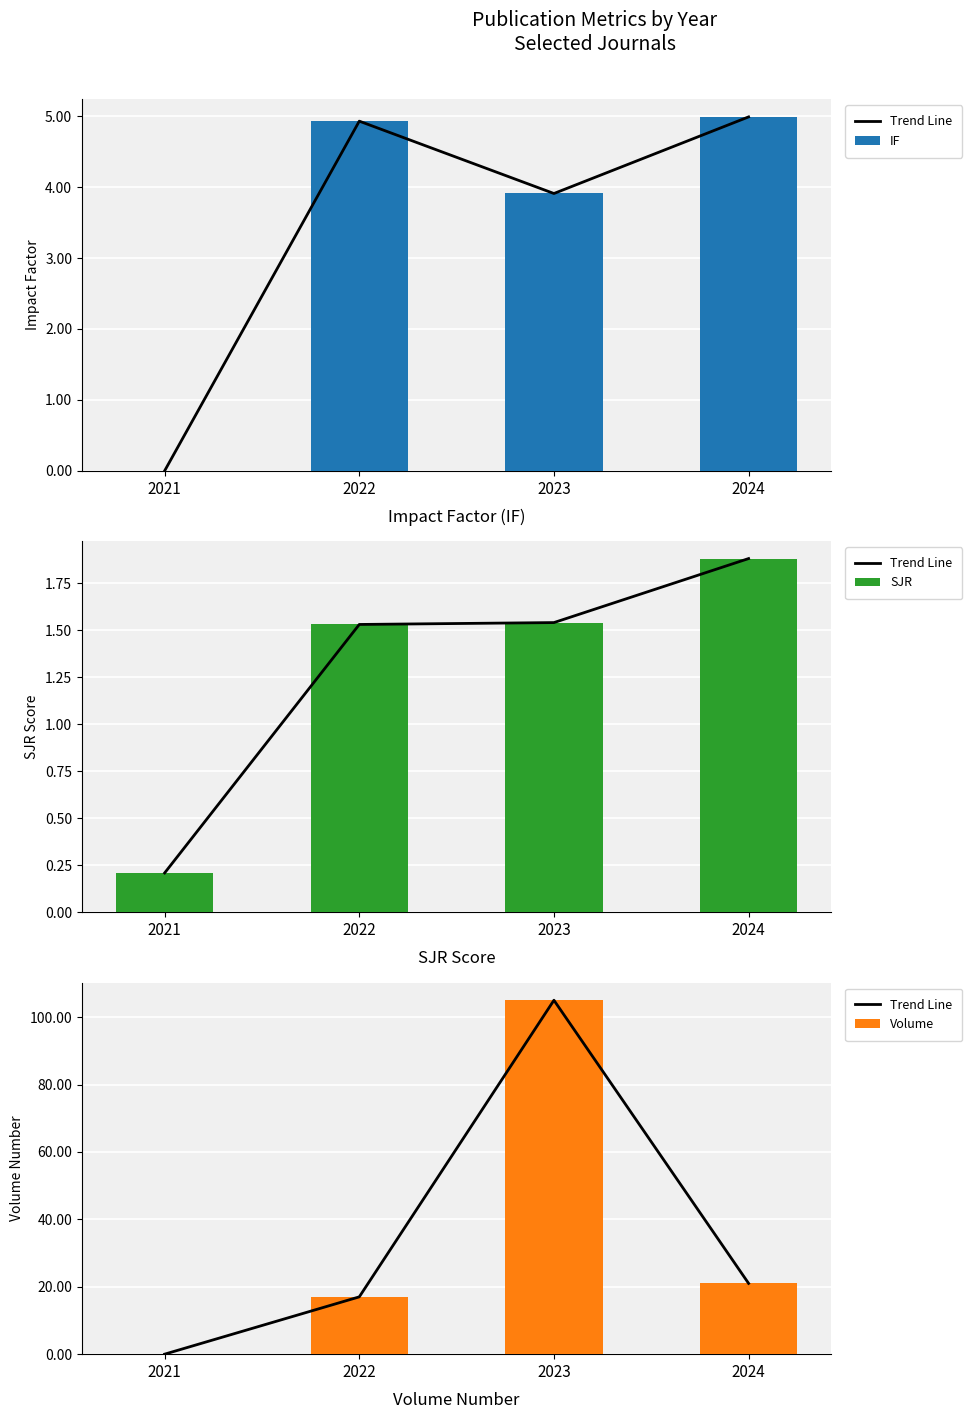

What is the sum of all IF values?

13.8